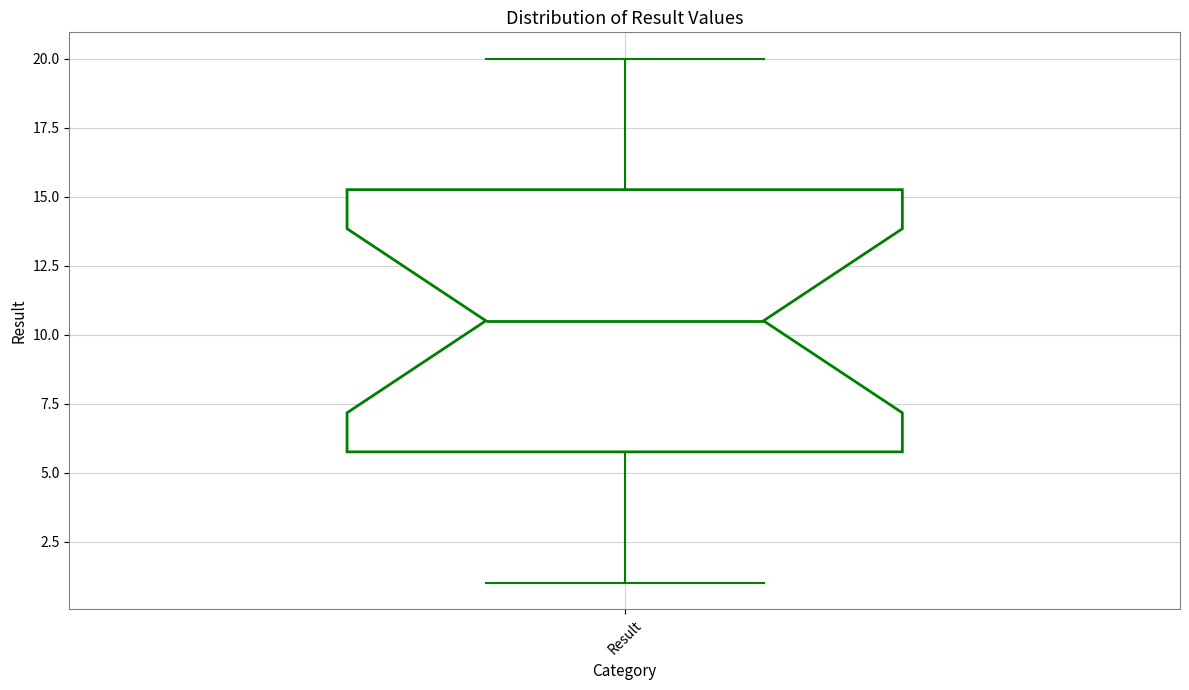

Read this box plot against the y-axis: the position of the median line, the range covered by the box, and the ends of both whiskers. The values are not printed on the chart, so give them approximately, as read against the axis.

median 10.5, box 6.0 to 15.5, whiskers 1.0 to 20.0